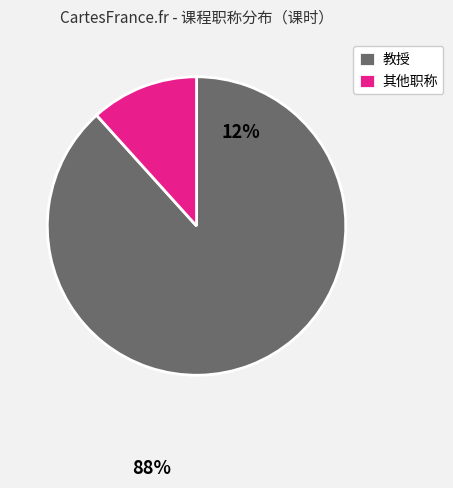

How many slices are in this pie chart?

2